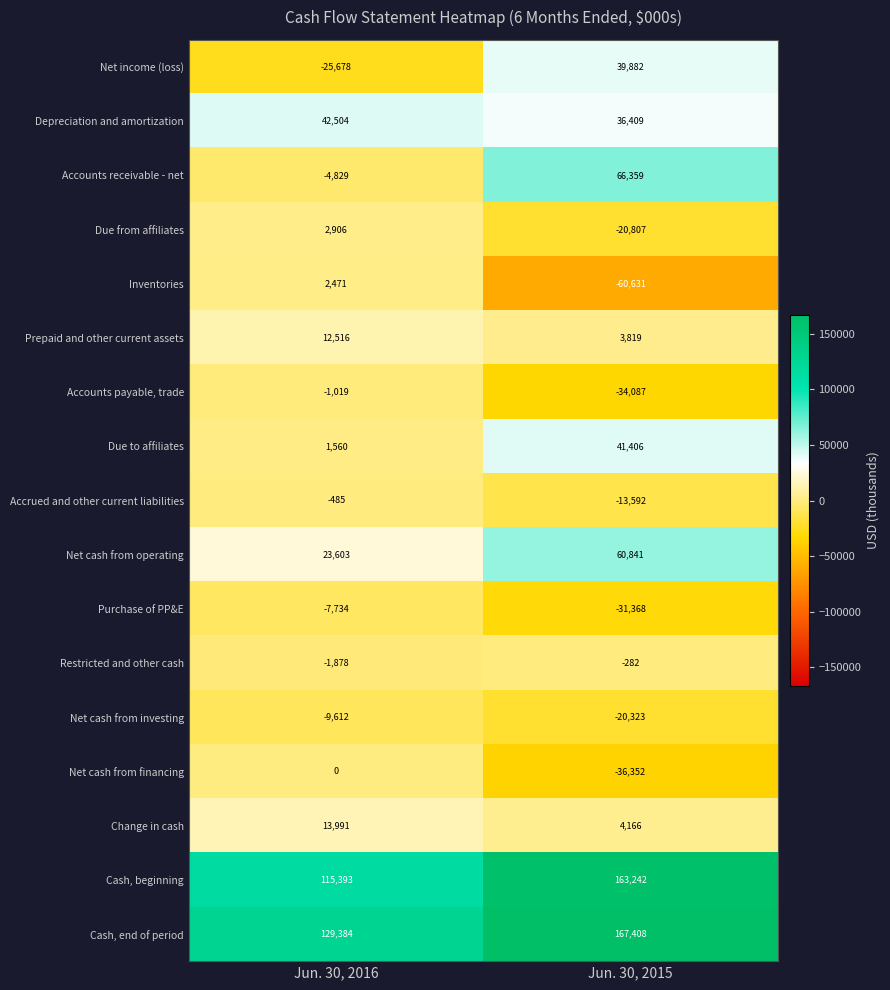

The Accrued and other current liabilities series shows -325 at Jun. 30, 2016. True or false?

False